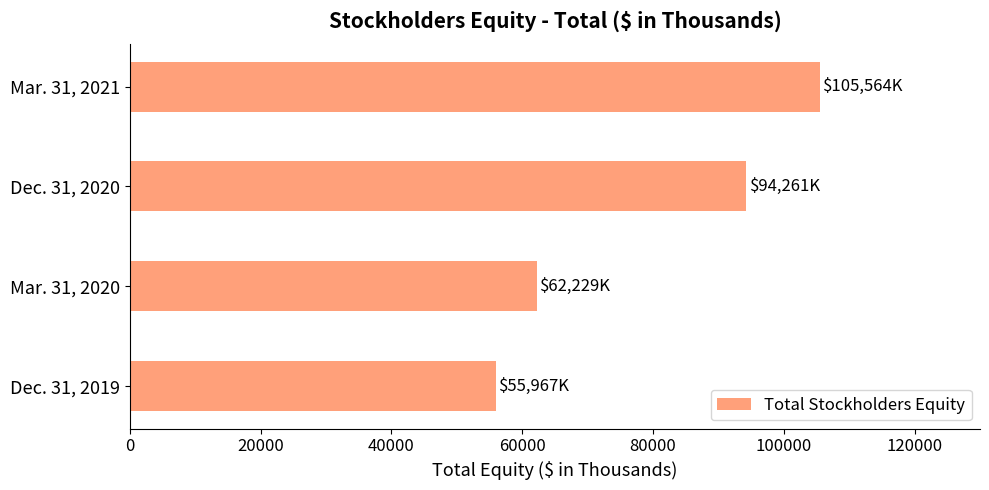

Reading top to bottom, what are all the values shown in this chart?

Mar. 31, 2021=105564	Dec. 31, 2020=94261	Mar. 31, 2020=62229	Dec. 31, 2019=55967